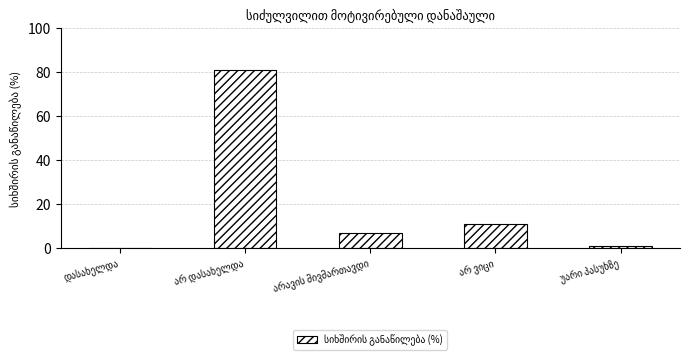

What is the sum of all values?

100